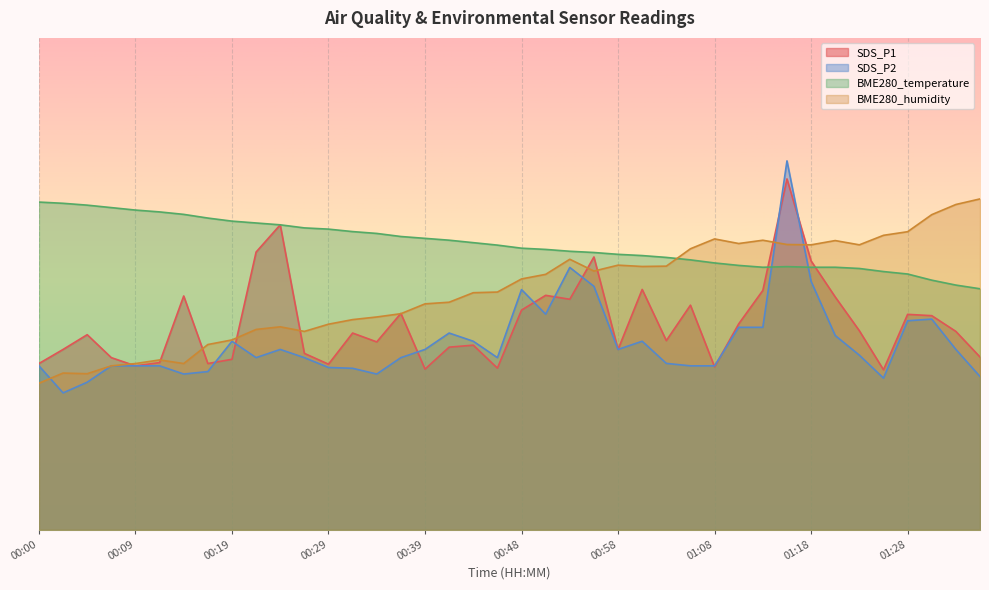

True or false: SDS_P2 has a value of 7.6 at 00:05.

False